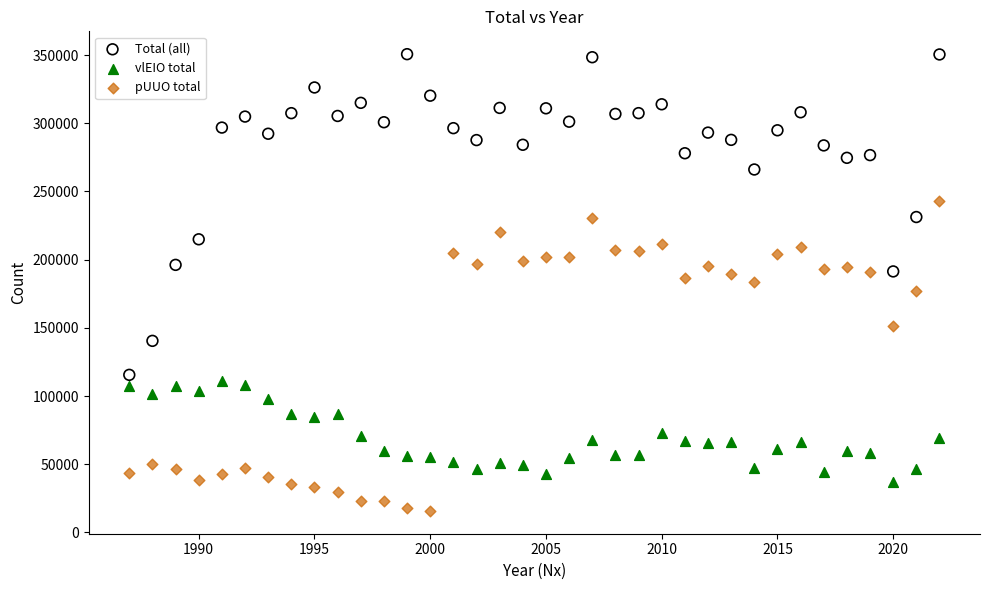

Across all data points, what is the range of X values (max minus min)?

35